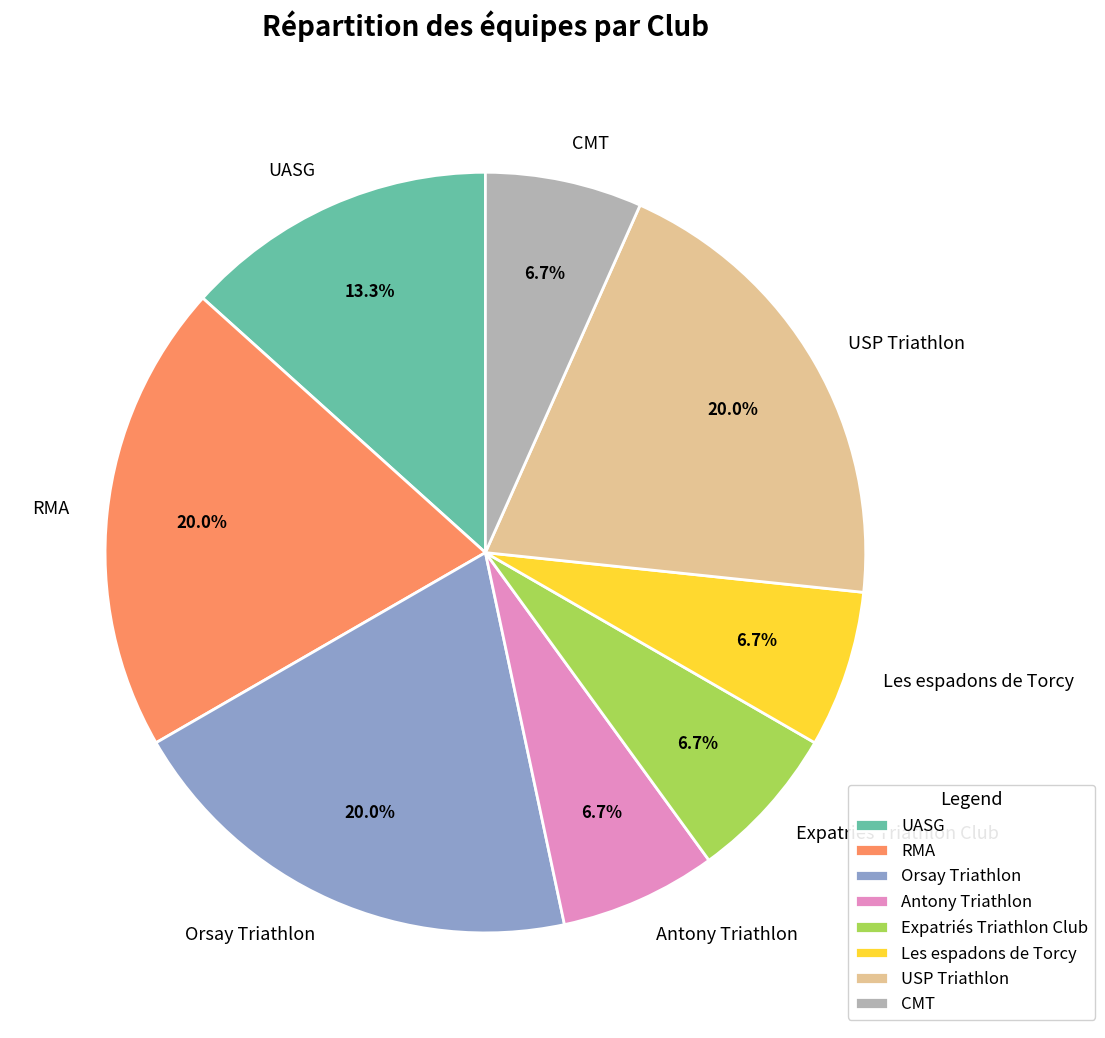

What is the ratio of the value at Expatriés Triathlon Club to the value at Orsay Triathlon?

0.3